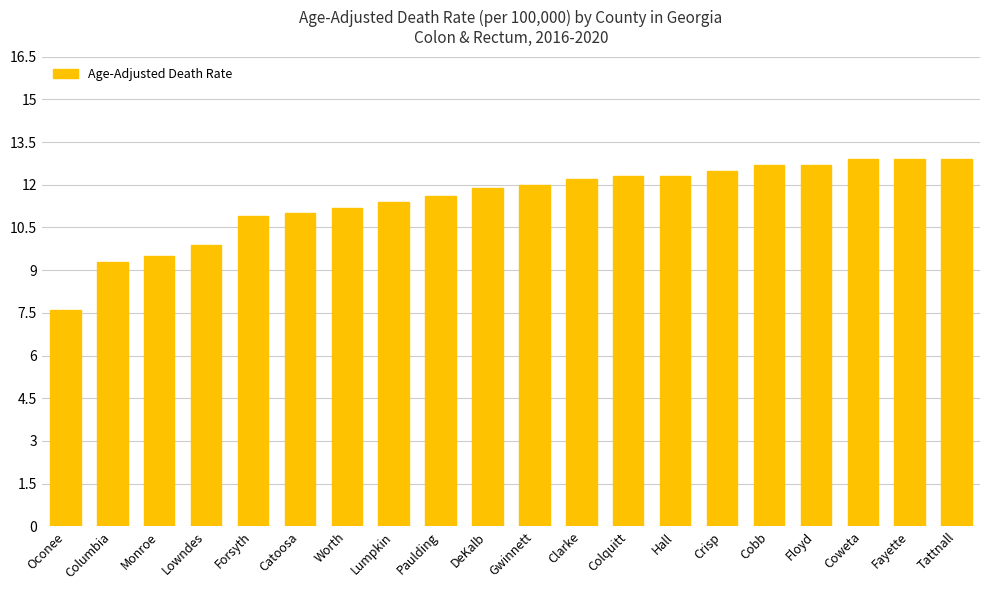

What position from the left is DeKalb?

10